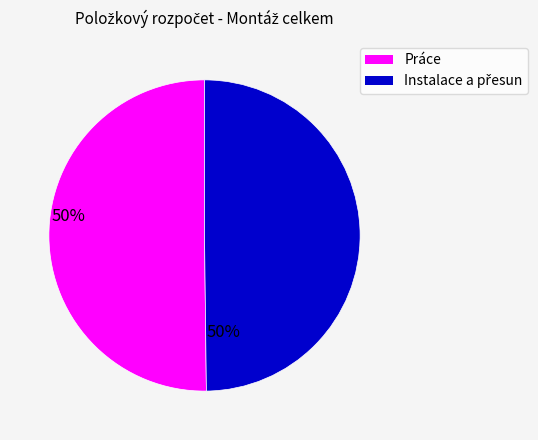

Count the number of slices in the pie.

2